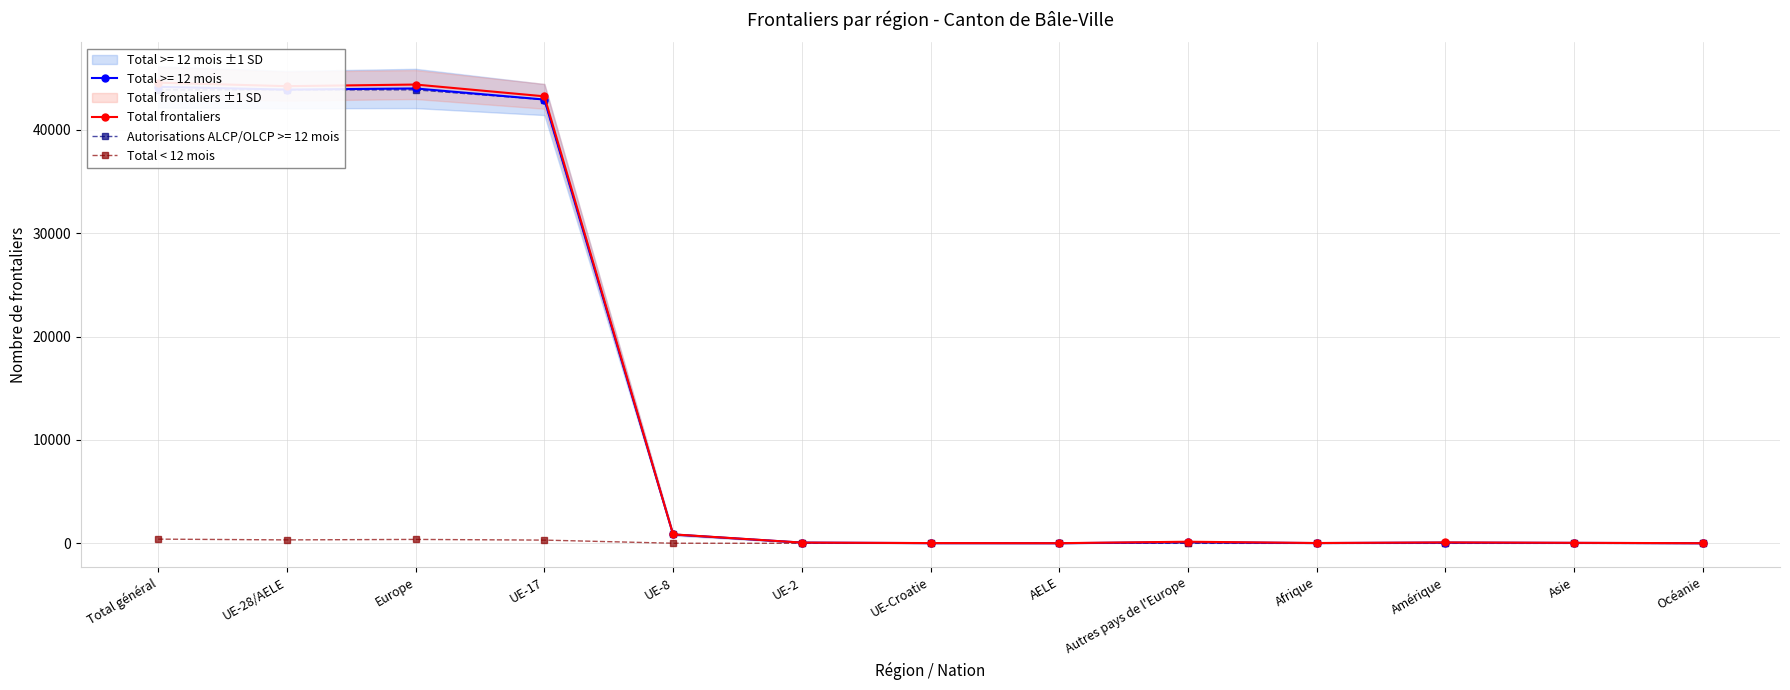

At which category does Total < 12 mois reach its first local valley?

UE-28/AELE